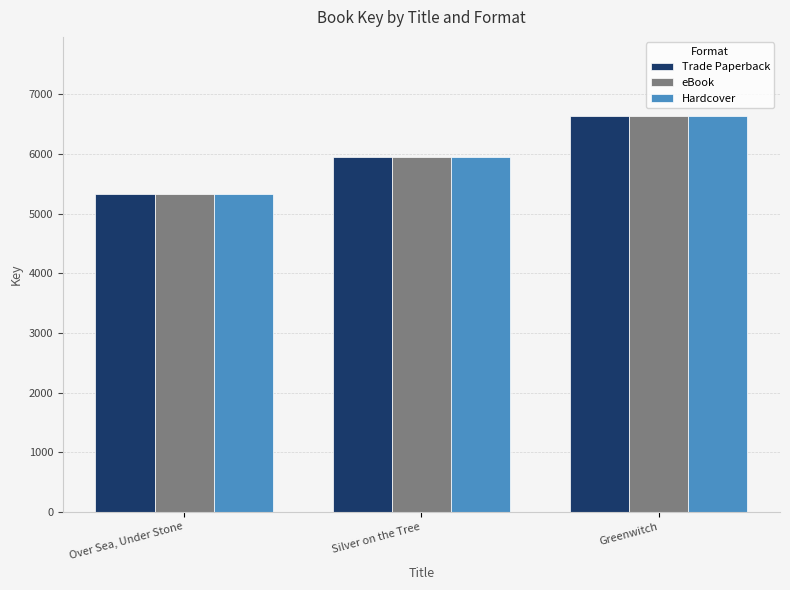

Reading left to right, what are all the values shown in this chart?

Trade Paperback: 5332	5946	6637
eBook: 5332	5946	6637
Hardcover: 5332	5946	6637